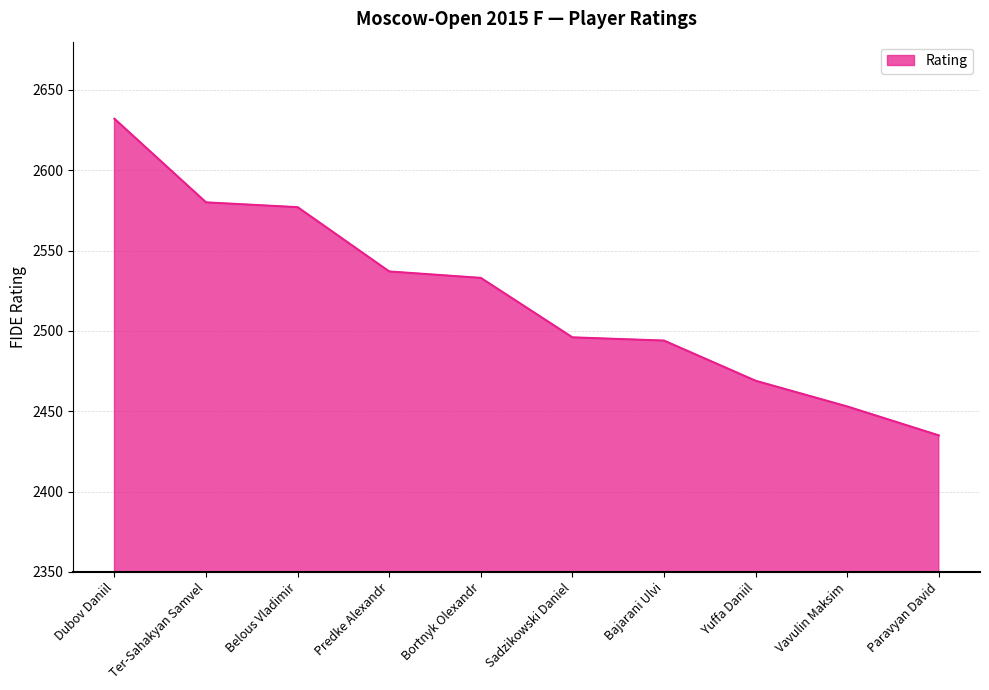

True or false: the data shows 841 at Ter-Sahakyan Samvel.

False